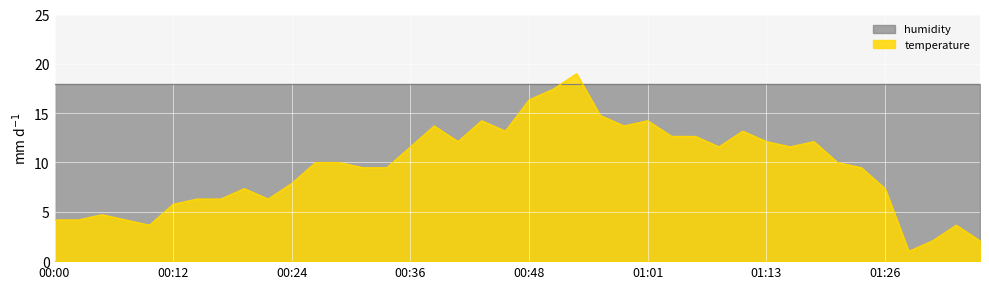

Does the chart display data point markers on the line(s)?

No